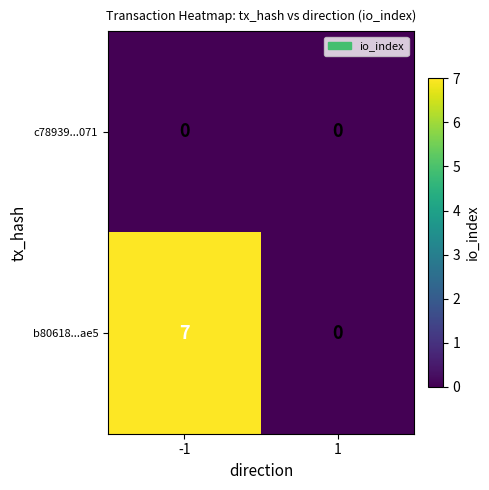

The b80618...ae5 series shows 11 at -1. True or false?

False